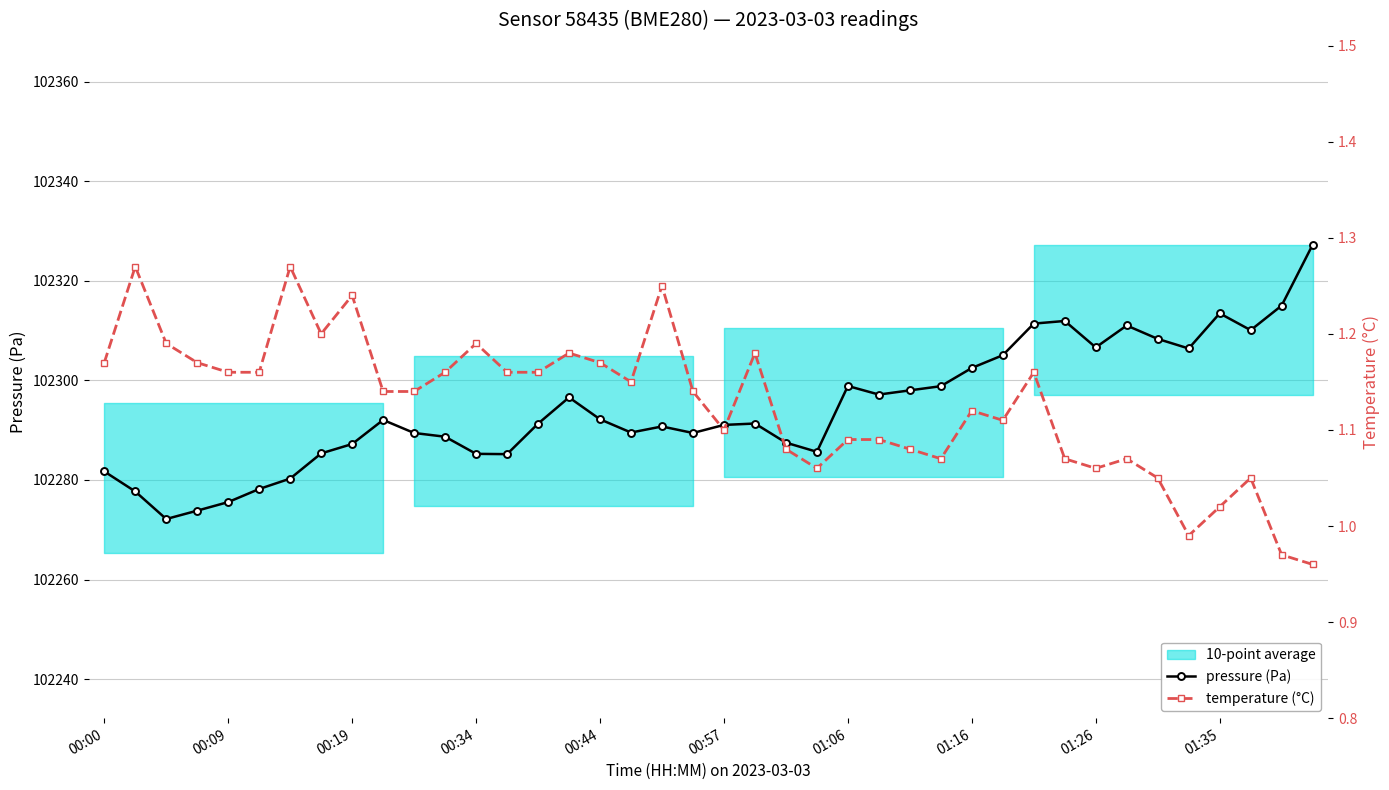

What is the lowest value of the temperature (°C) series?

1.0